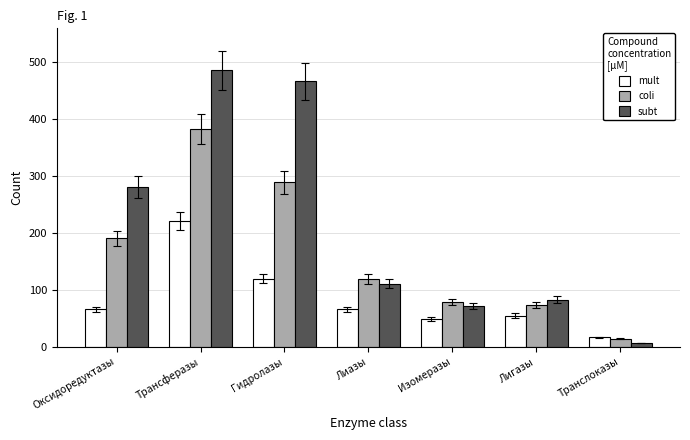

Rank the categories by coli value from lowest to highest.

Транслоказы, Лигазы, Изомеразы, Лиазы, Оксидоредуктазы, Гидролазы, Трансферазы